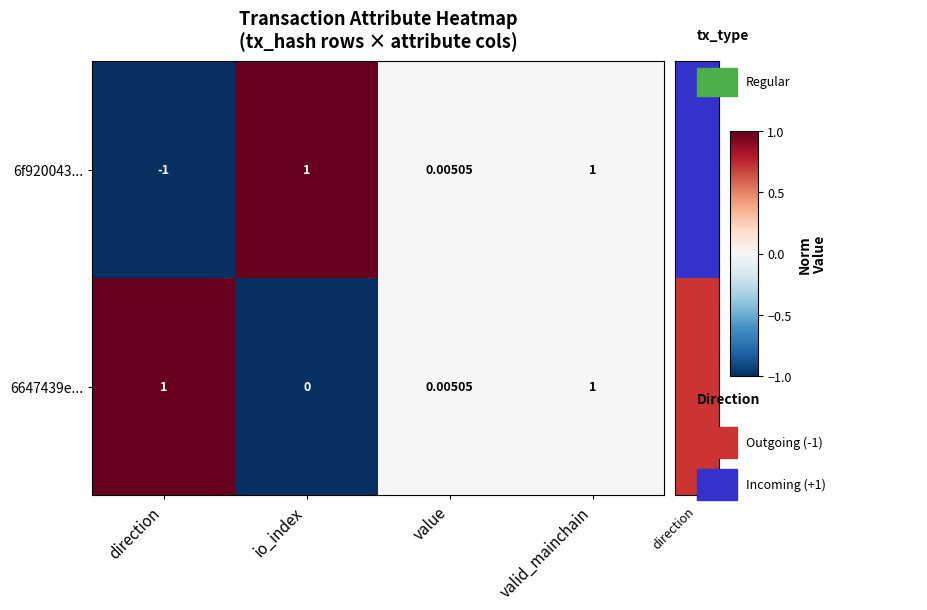

Which category has the lowest value in the 6647439e... series?

io_index